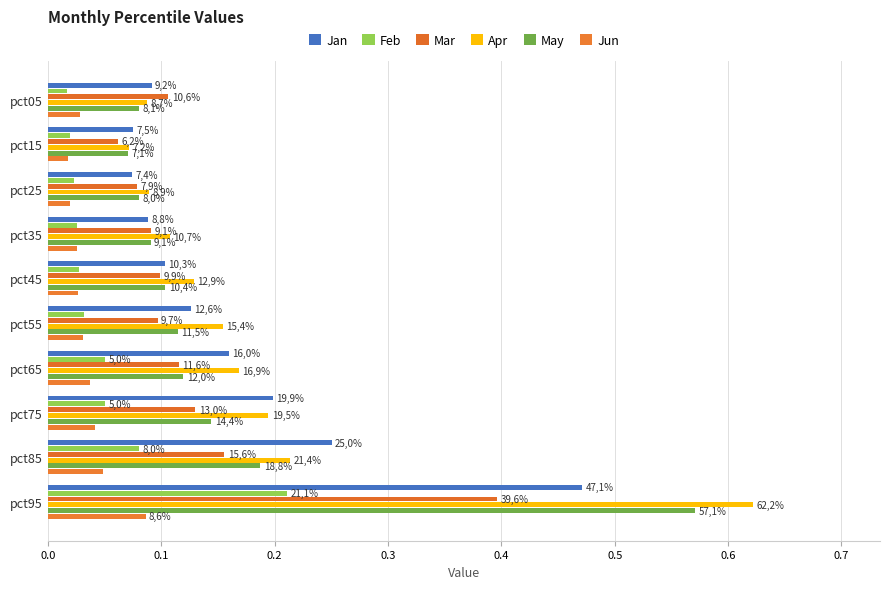

What are all the series names shown in the legend?

Jan, Feb, Mar, Apr, May, Jun